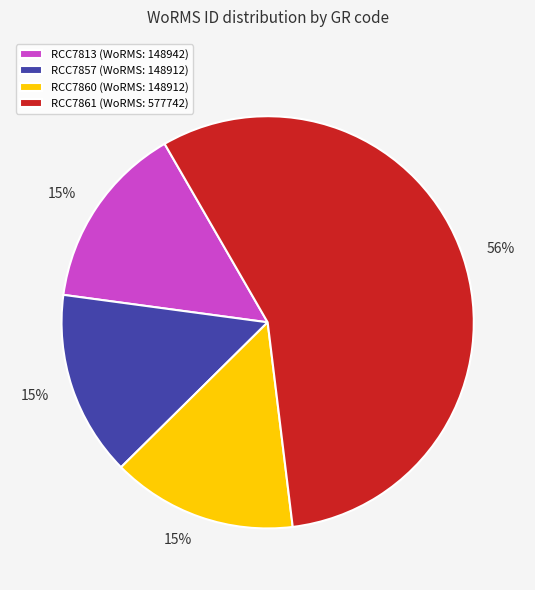

Is there a majority slice in this chart?

Yes